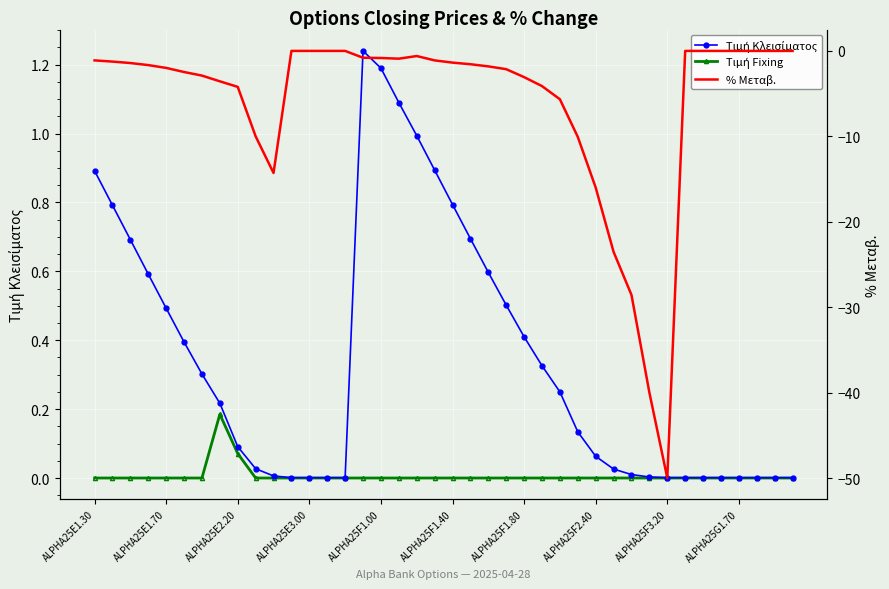

Where does the % Μεταβ. series first go above -1?

11